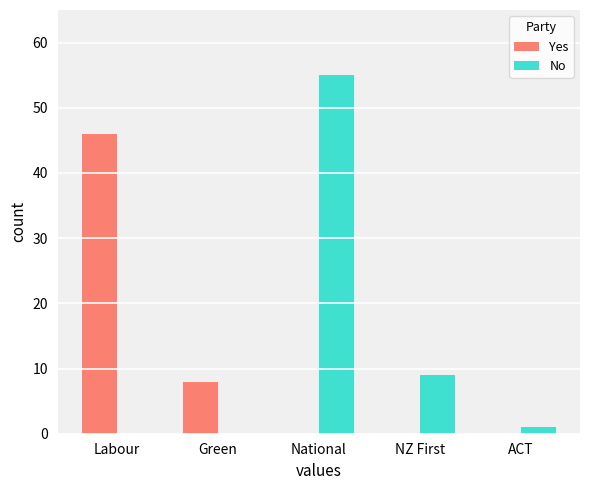

How many groups of bars are there?

5